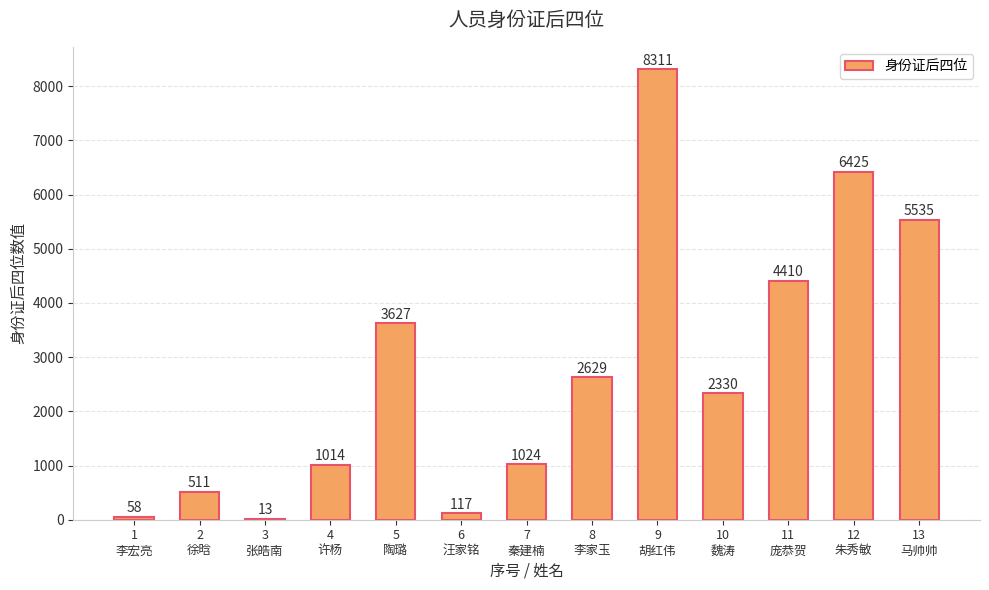

What is the sum of all values?

36004